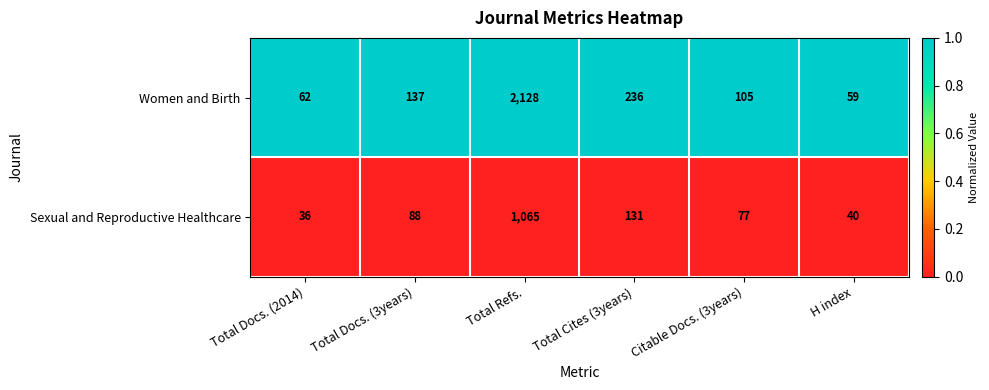

At Total Docs. (3years), list the series in order from largest to smallest.

Women and Birth, Sexual and Reproductive Healthcare